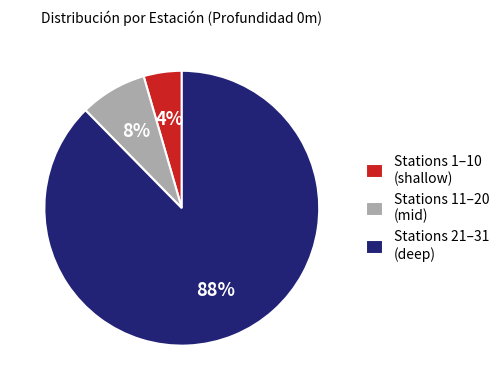

Is there a majority slice in this chart?

Yes